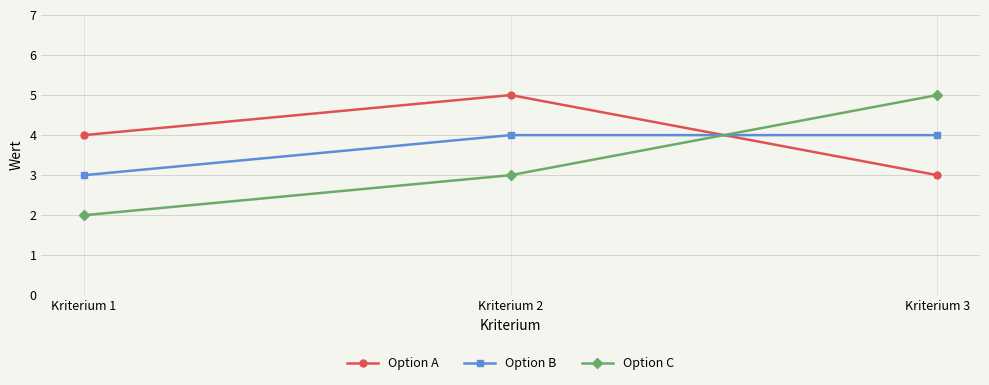

What is the lowest value of the Option C series?

2